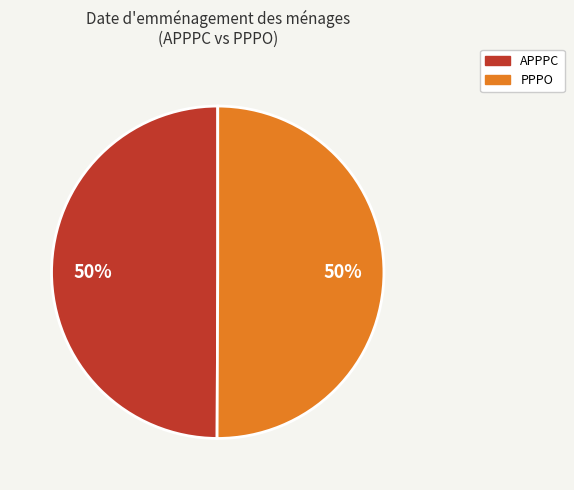

How many slices are in this pie chart?

2